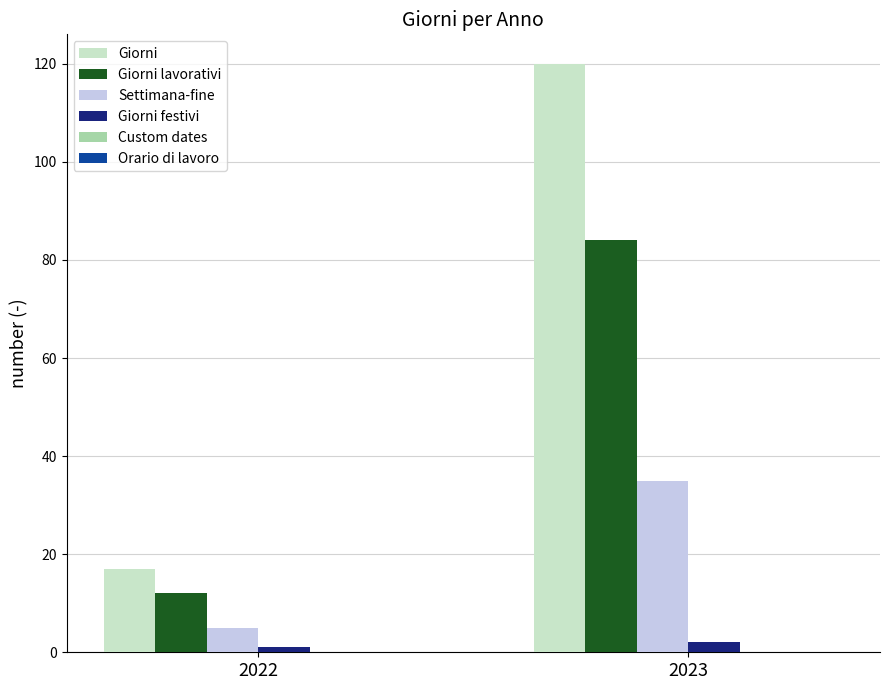

What is the sum of all Giorni festivi values?

3